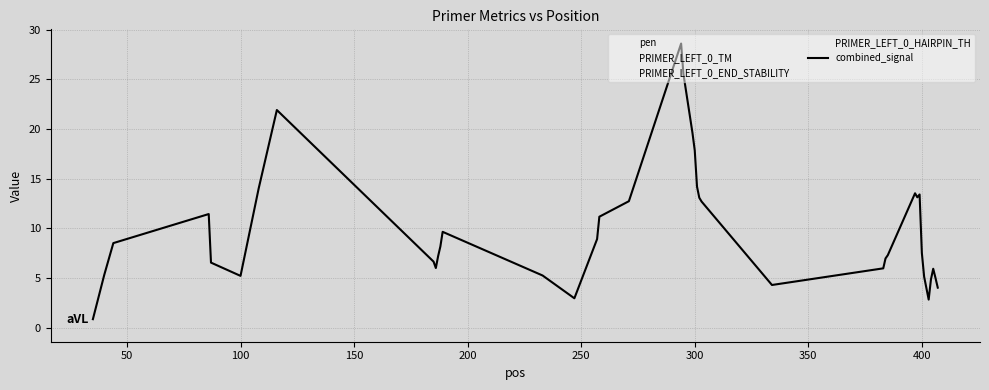

How many lines are shown in the chart?

5